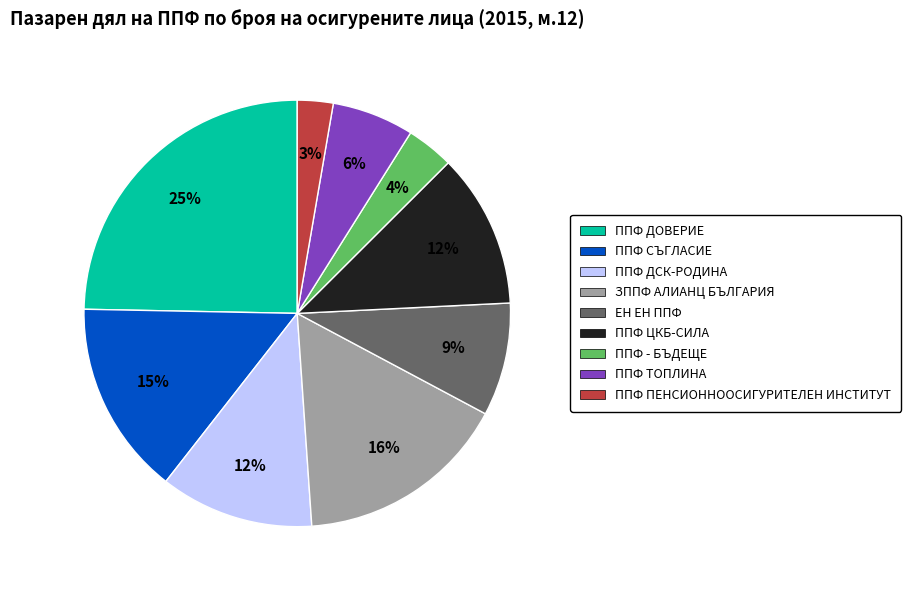

Does any single category account for the majority?

No